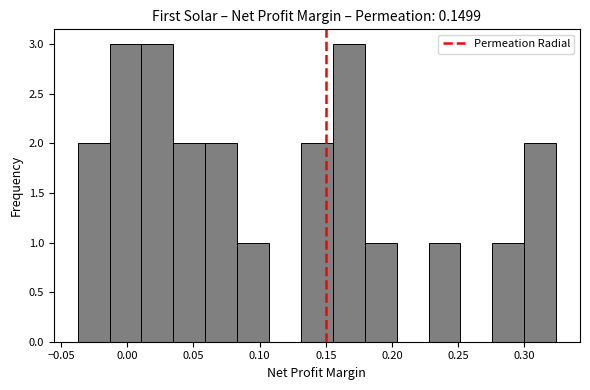

Reading left to right, list every bar in this chart as the range it spans on the x-axis followed by its height. Neither the bar edges nor the heights are printed on the chart, so give them approximately, as read against the axes.

-0.035 to -0.015: 2
-0.015 to 0.010: 3
0.010 to 0.035: 3
0.035 to 0.060: 2
0.060 to 0.085: 2
0.085 to 0.105: 1
0.105 to 0.130: 0
0.130 to 0.155: 2
0.155 to 0.180: 3
0.180 to 0.205: 1
0.205 to 0.230: 0
0.230 to 0.250: 1
0.250 to 0.275: 0
0.275 to 0.300: 1
0.300 to 0.325: 2